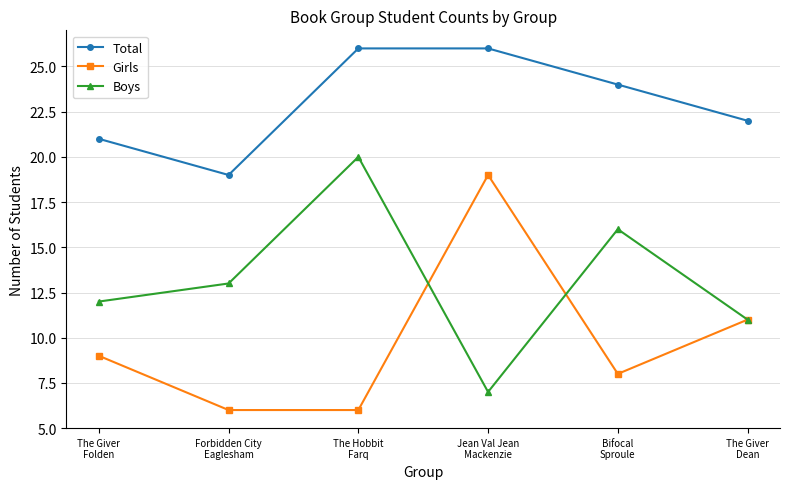

Count the number of categories in the chart.

6